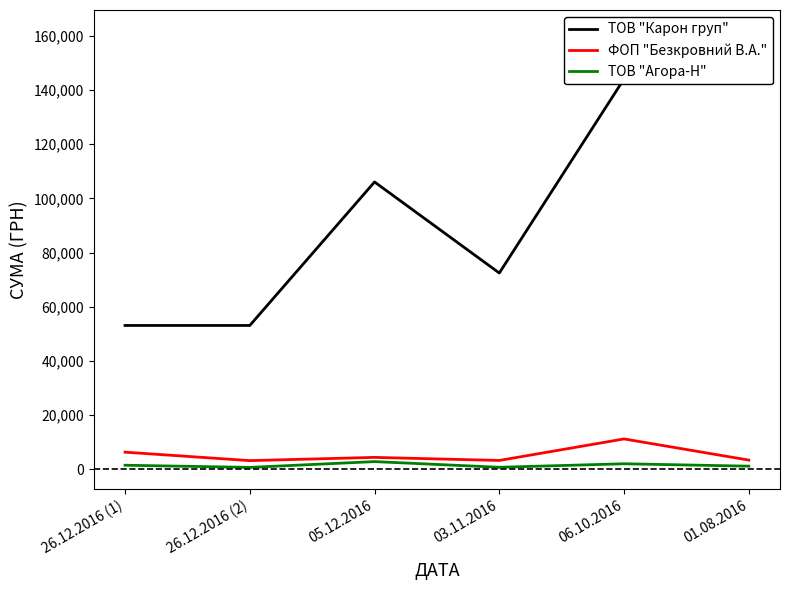

True or false: ТОВ "Агора-Н" has a value of 4917.4 at 05.12.2016.

False